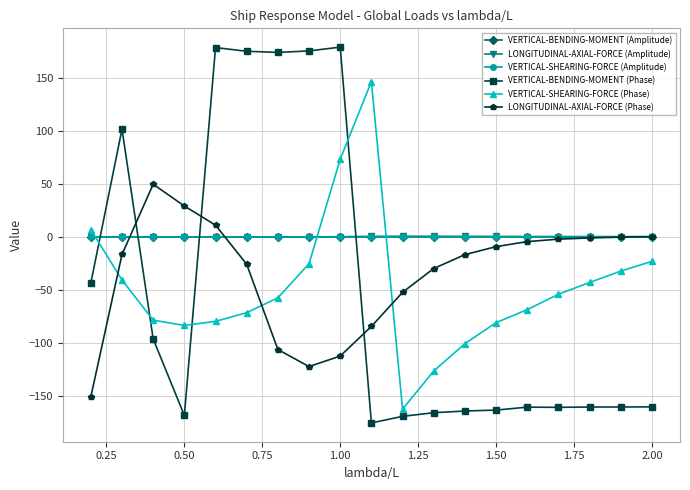

At how many categories does at least one series exceed 63?

7